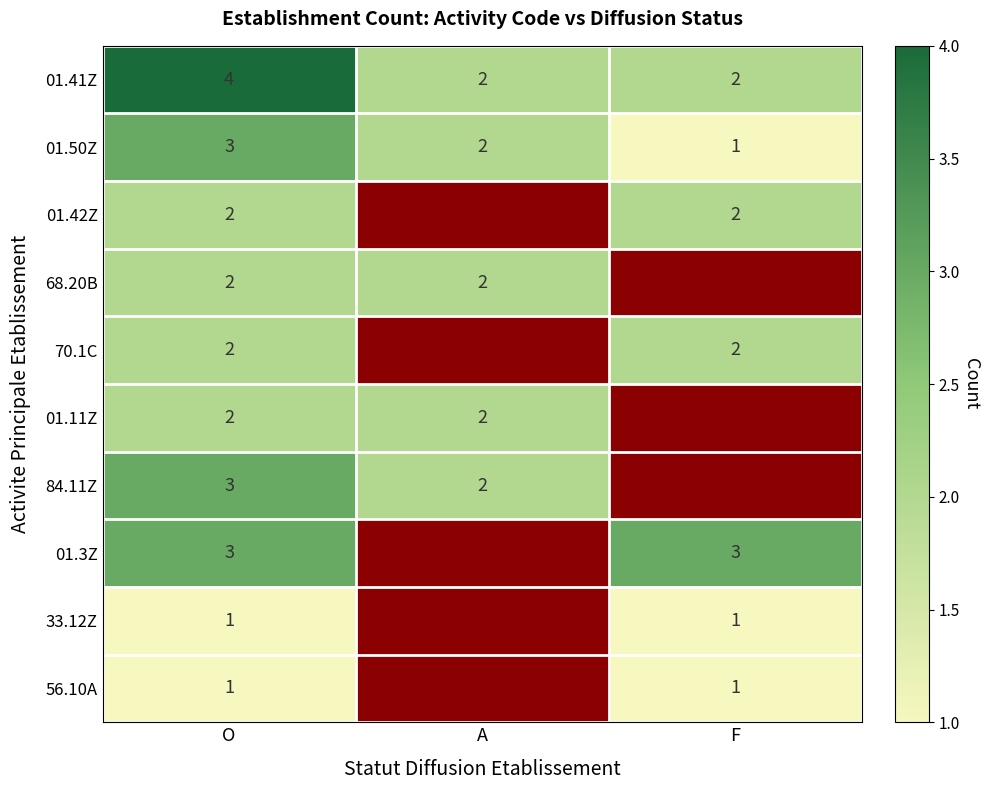

How many series are shown in this chart?

10